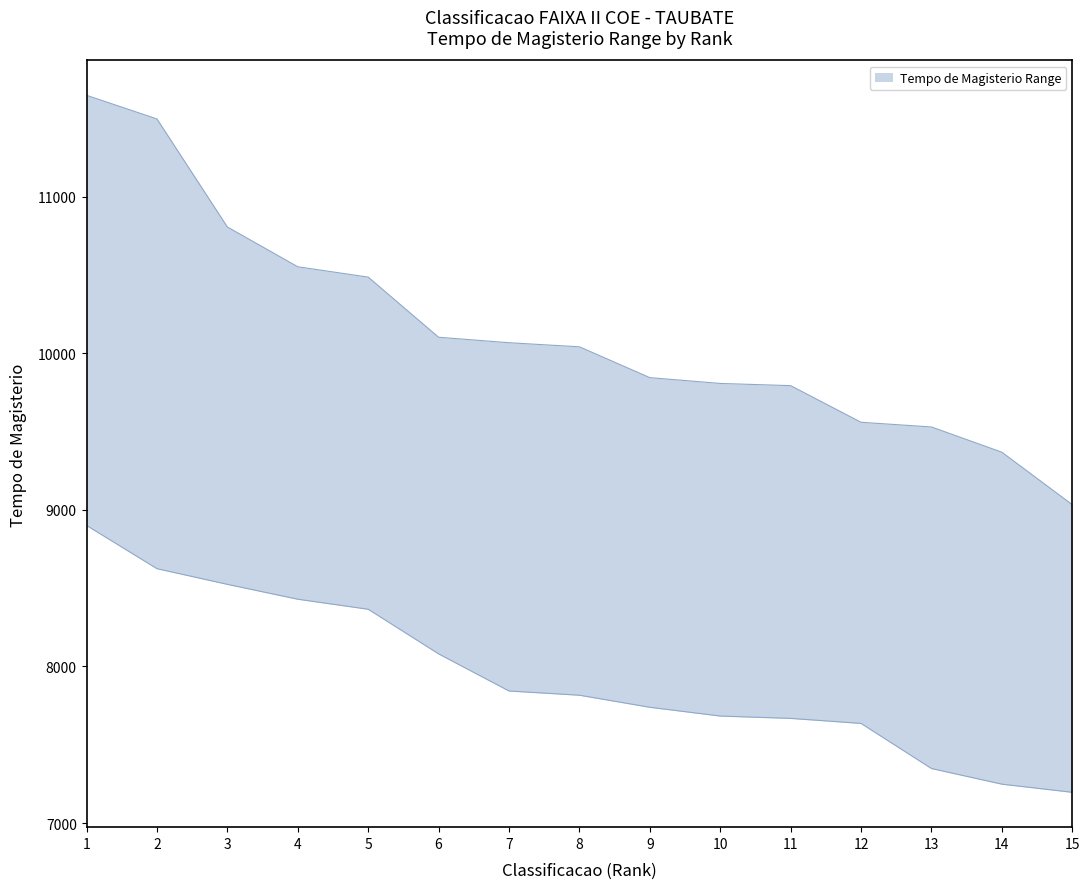

The value of Tempo_upper at 13 is 5188. True or false?

False